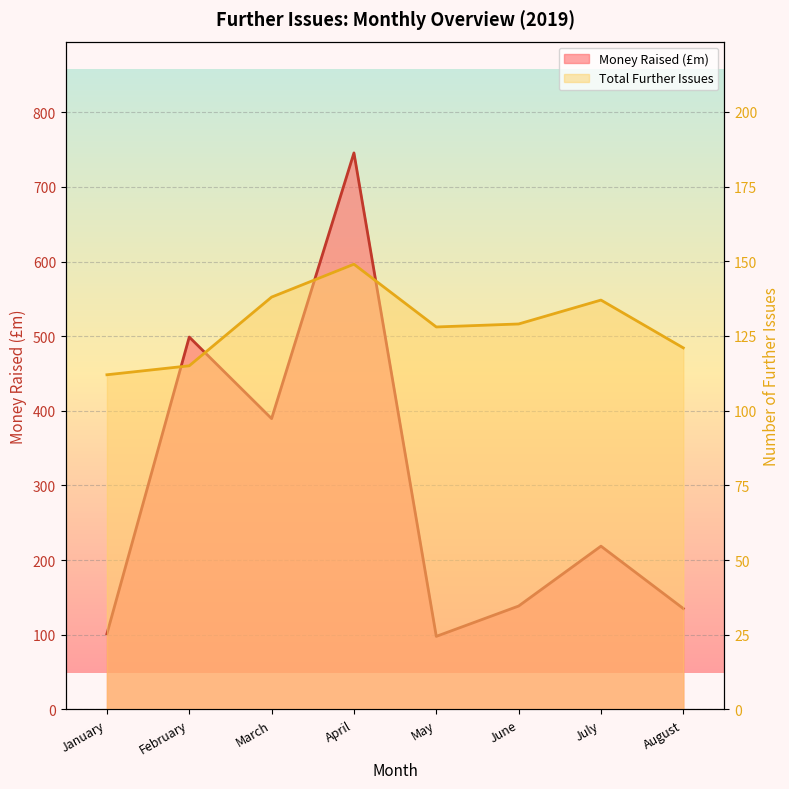

Where is the first local minimum for Money Raised (£m)?

March